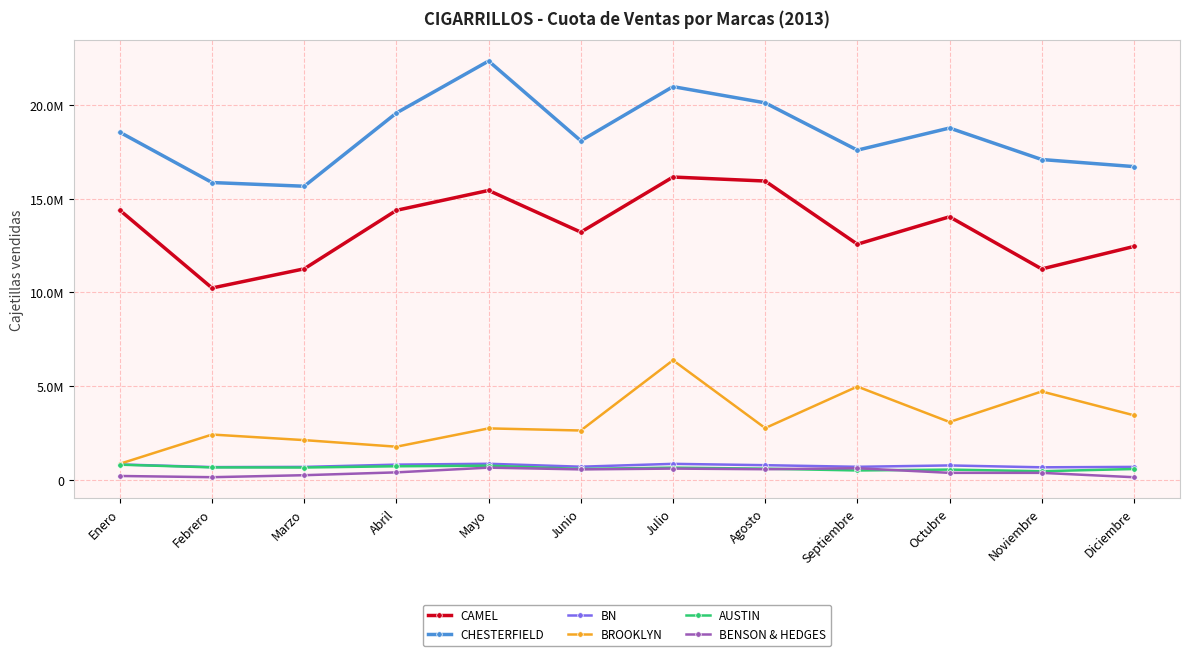

What are all the series names shown in the legend?

CAMEL, CHESTERFIELD, BN, BROOKLYN, AUSTIN, BENSON & HEDGES